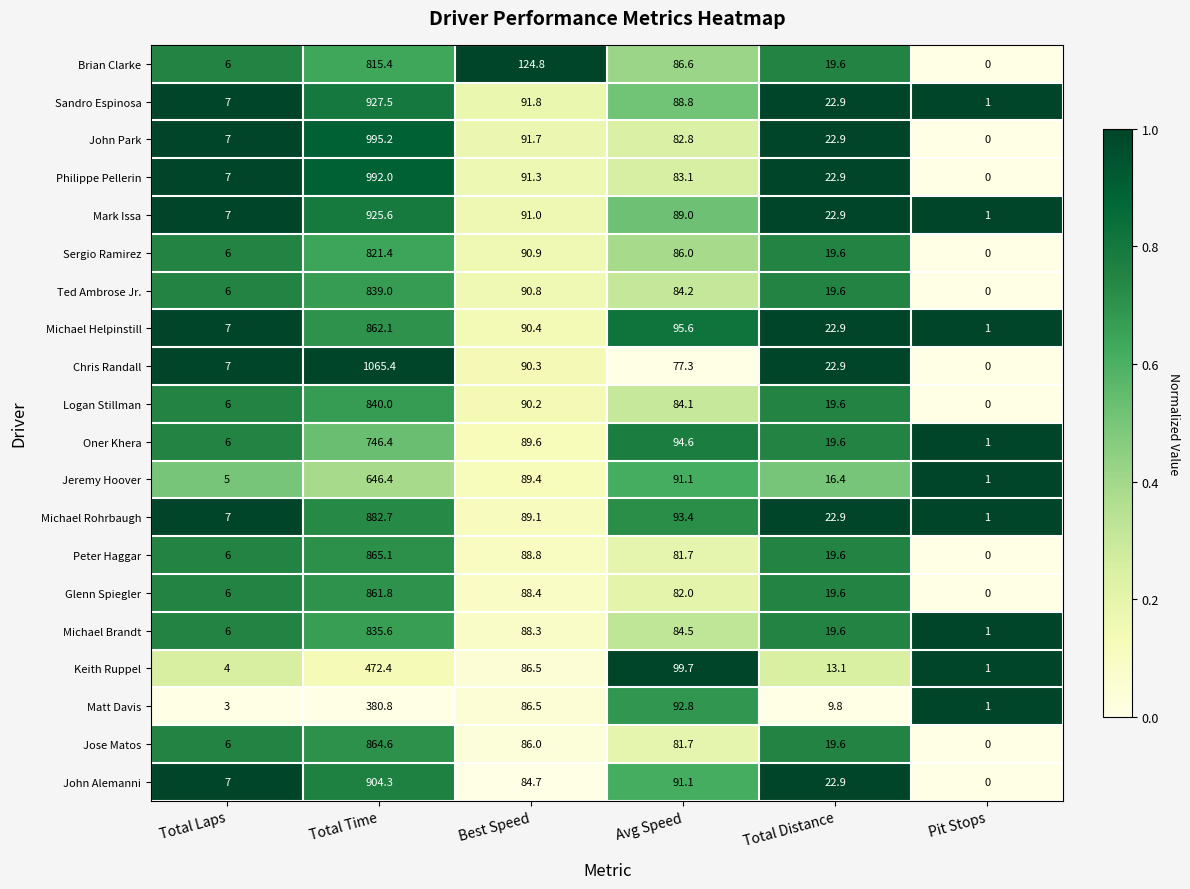

What is the lowest value of the Sandro Espinosa series?

1.0